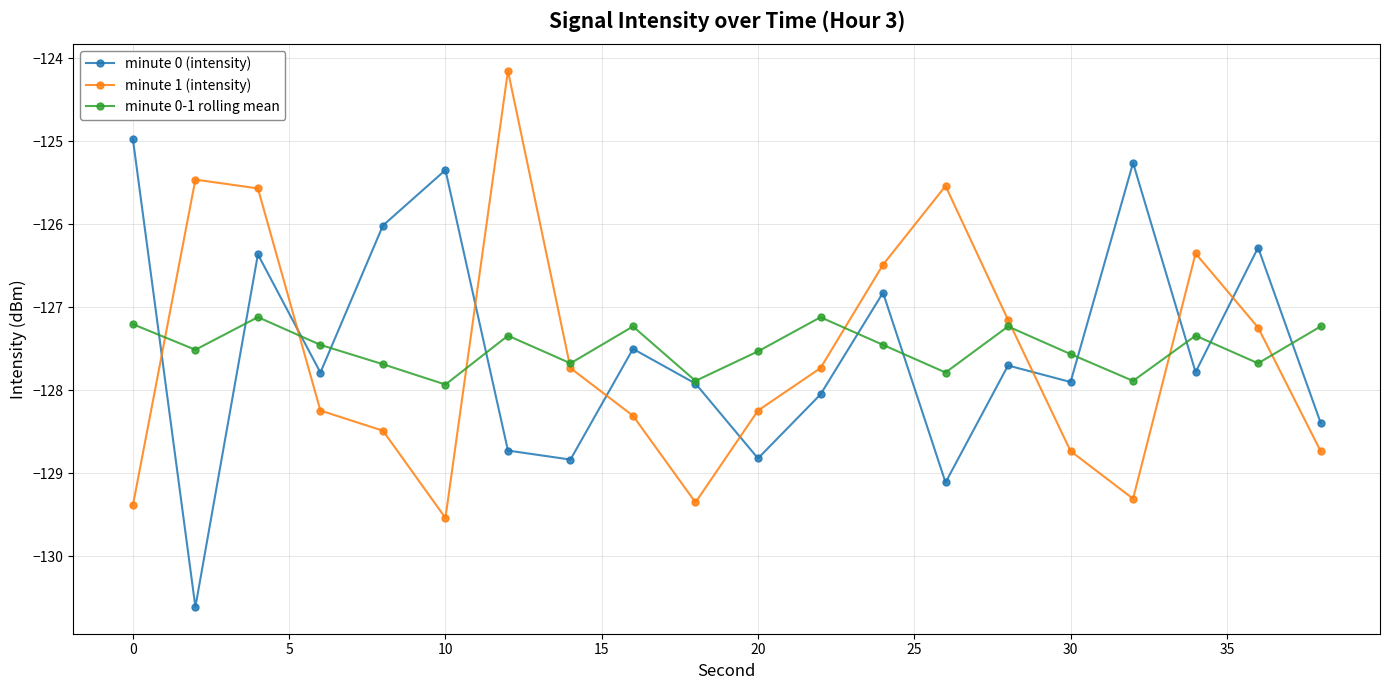

Reading left to right, extract all data points from this chart.

minute 0 (intensity): -125.0	-130.6	-126.4	-127.8	-126.0	-125.3	-128.7	-128.8	-127.5	-127.9	-128.8	-128.1	-126.8	-129.1	-127.7	-127.9	-125.3	-127.8	-126.3	-128.4
minute 1 (intensity): -129.4	-125.5	-125.6	-128.2	-128.5	-129.5	-124.2	-127.7	-128.3	-129.4	-128.2	-127.7	-126.5	-125.5	-127.2	-128.7	-129.3	-126.4	-127.2	-128.7
minute 0-1 rolling mean: -127.2	-127.5	-127.1	-127.5	-127.7	-127.9	-127.3	-127.7	-127.2	-127.9	-127.5	-127.1	-127.5	-127.8	-127.2	-127.6	-127.9	-127.3	-127.7	-127.2